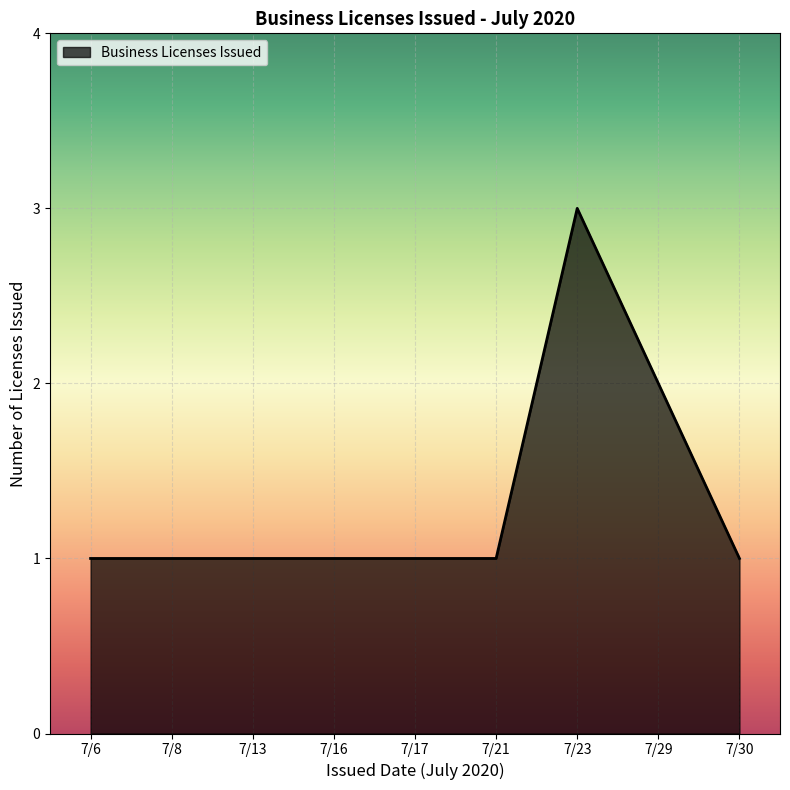

What is the greatest value displayed?

3